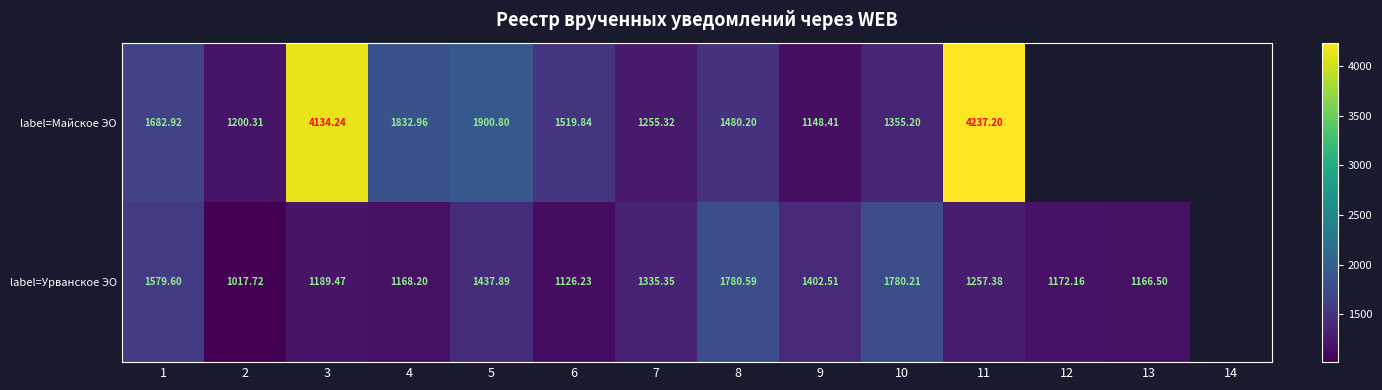

The label=Майское ЭО series shows 1833.0 at 4. True or false?

True